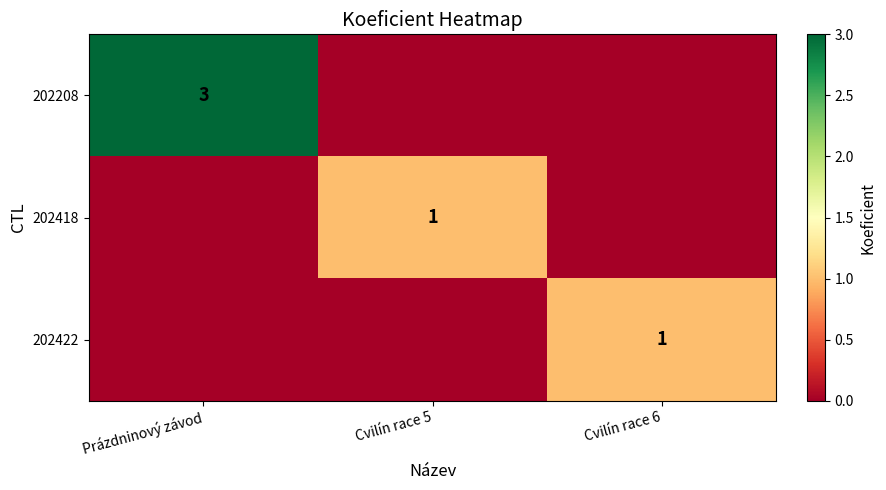

How many series are shown in this chart?

3